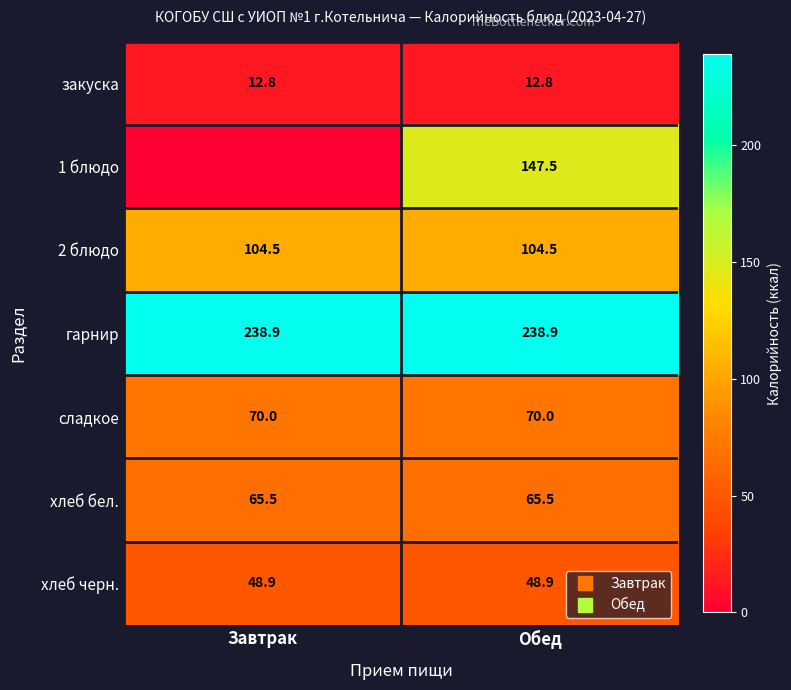

What is the spread (max minus min) of values at Обед?

226.1